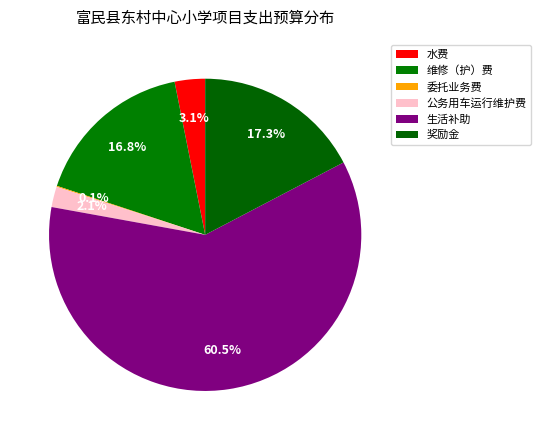

What is the total percentage of 维修（护）费 and 生活补助?

77.3%